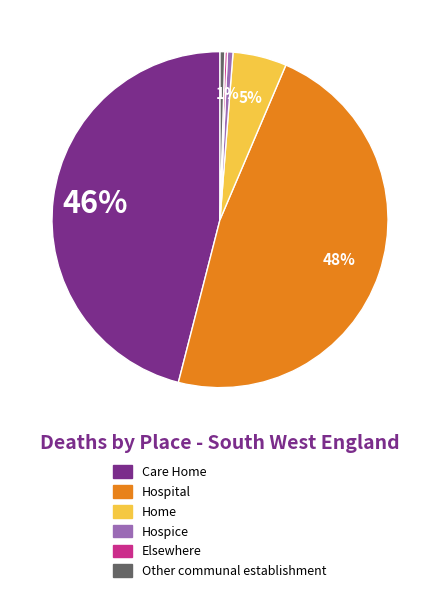

Is the sum of Hospital and Hospice greater than half?

No